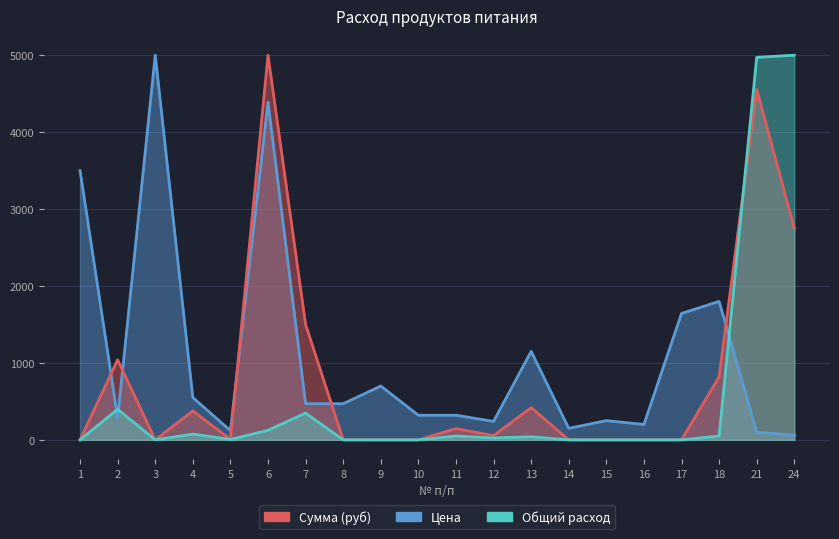

Reading right to left, list all the values displayed in this chart.

Сумма (руб): 24=2749.6	21=4557.0	18=820.3	17=0.0	16=0.0	15=0.0	14=0.0	13=419.2	12=54.7	11=145.8	10=0.0	9=0.0	8=0.0	7=1499.2	6=5000.0	5=5.5	4=375.9	3=0.0	2=1041.5	1=0.0
Цена: 24=60.0	21=100.0	18=1800.0	17=1642.9	16=200.0	15=250.0	14=150.0	13=1150.0	12=240.0	11=320.0	10=320.0	9=700.0	8=470.0	7=470.0	6=4388.9	5=120.0	4=550.0	3=5000.0	2=285.7	1=3500.0
Общий расход: 24=5000.0	21=4971.9	18=49.7	17=0.0	16=0.0	15=0.0	14=0.0	13=39.8	12=24.9	11=49.7	10=0.0	9=0.0	8=0.0	7=348.0	6=124.3	5=5.0	4=74.6	3=0.0	2=397.8	1=0.0